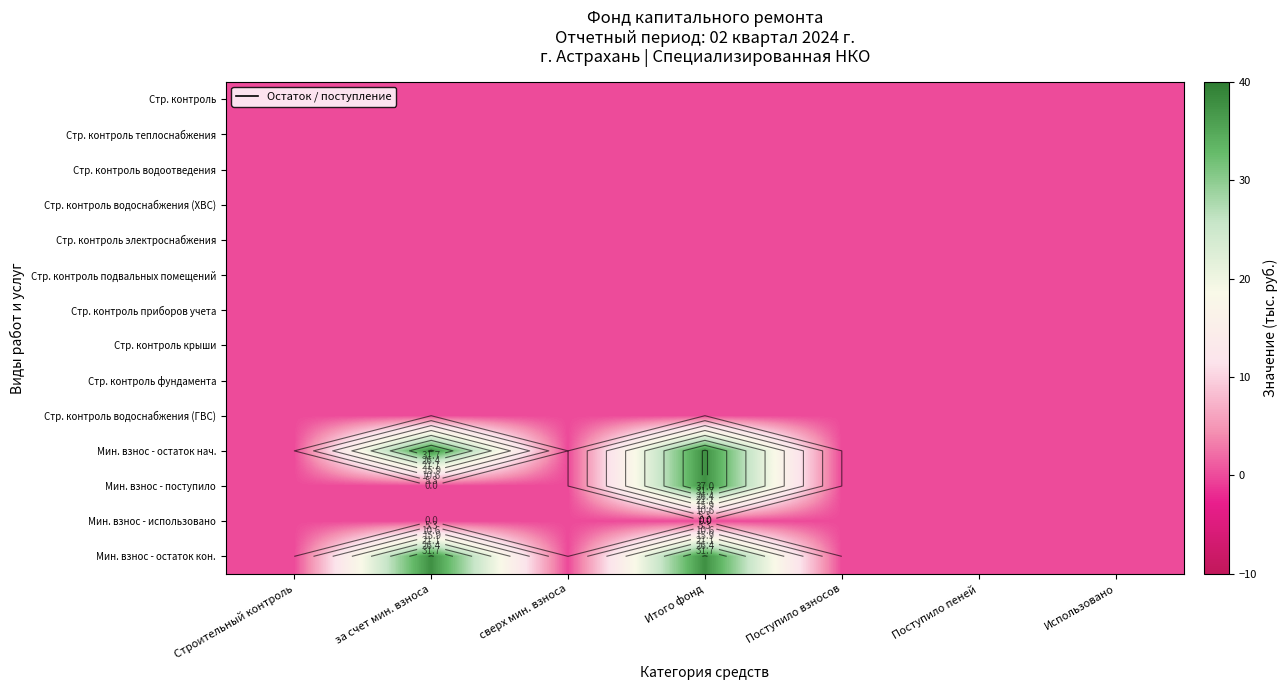

Rank the series by their maximum value, from lowest to highest.

Стр. контроль, Стр. контроль теплоснабжения, Стр. контроль водоотведения, Стр. контроль водоснабжения (ХВС), Стр. контроль электроснабжения, Стр. контроль подвальных помещений, Стр. контроль приборов учета, Стр. контроль крыши, Стр. контроль фундамента, Стр. контроль водоснабжения (ГВС), Мин. взнос - использовано, Мин. взнос - остаток нач., Мин. взнос - поступило, Мин. взнос - остаток кон.